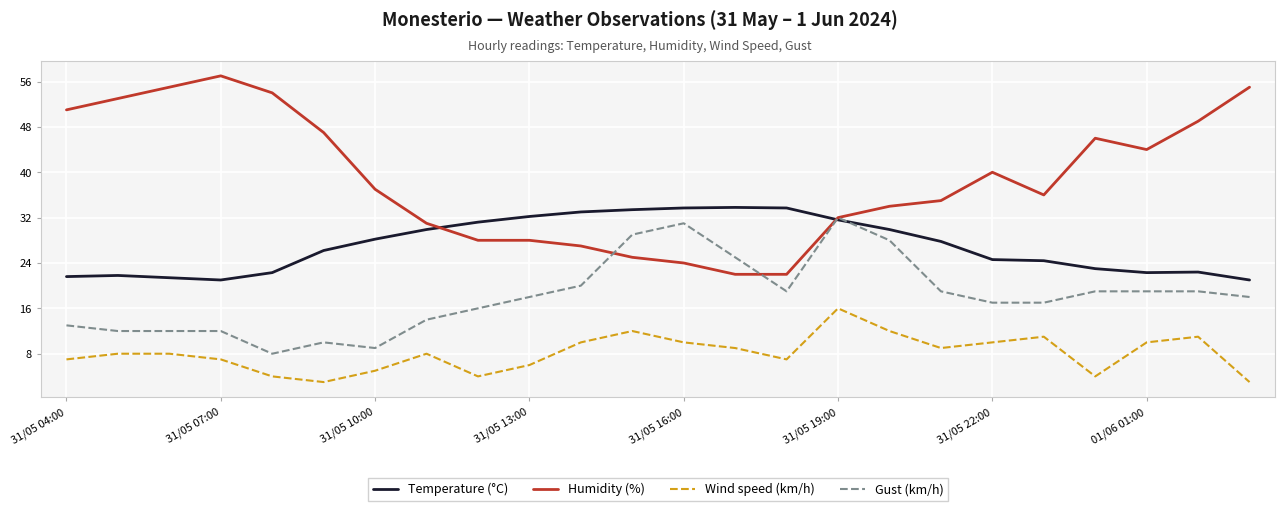

Which series has the largest total across all categories?

Humidity (%)